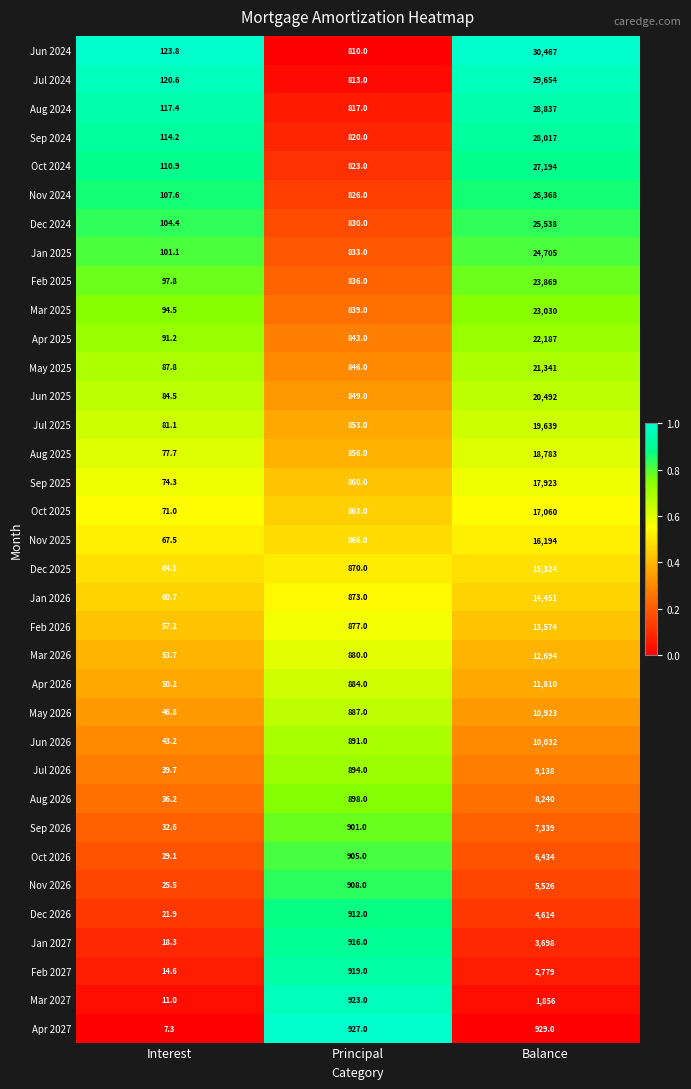

At which label is Apr 2027 closest to 468?

Principal